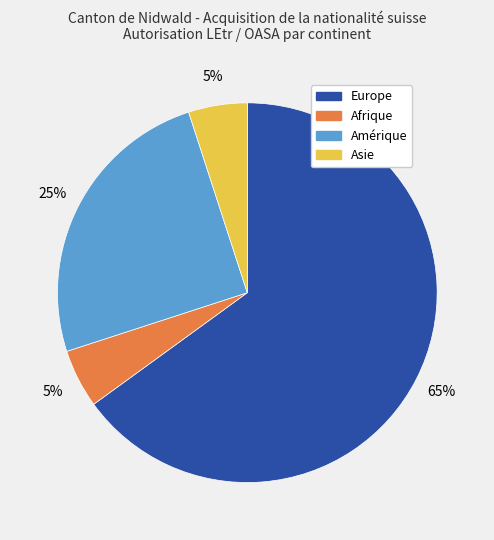

The Amérique slice represents 25% of the pie. True or false?

True